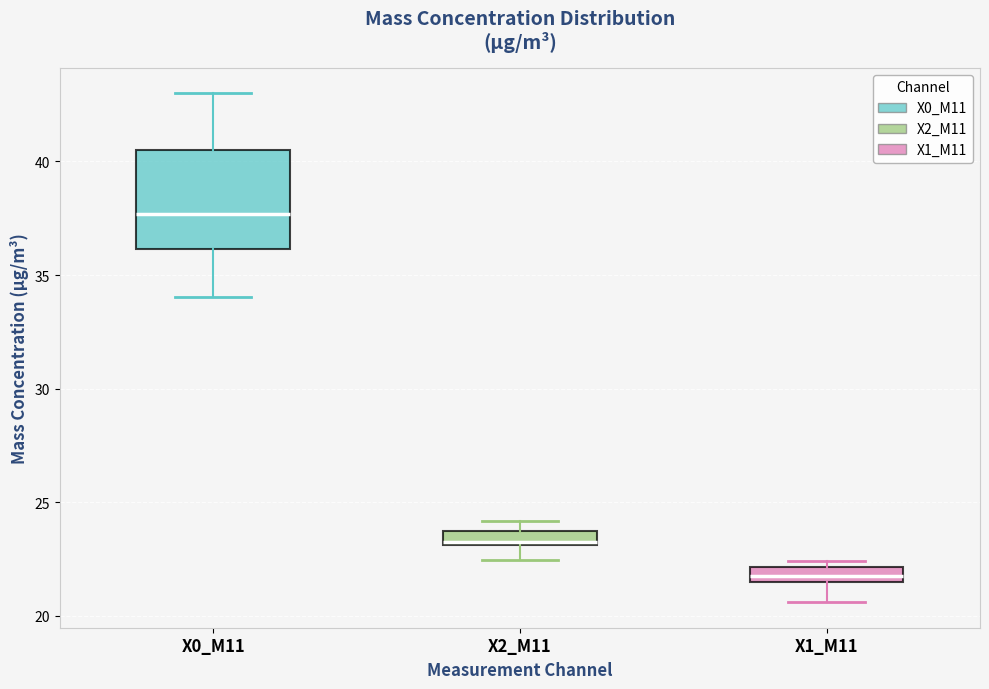

Comparing the boxes themselves (not the whiskers), which one is the tallest?

X0_M11